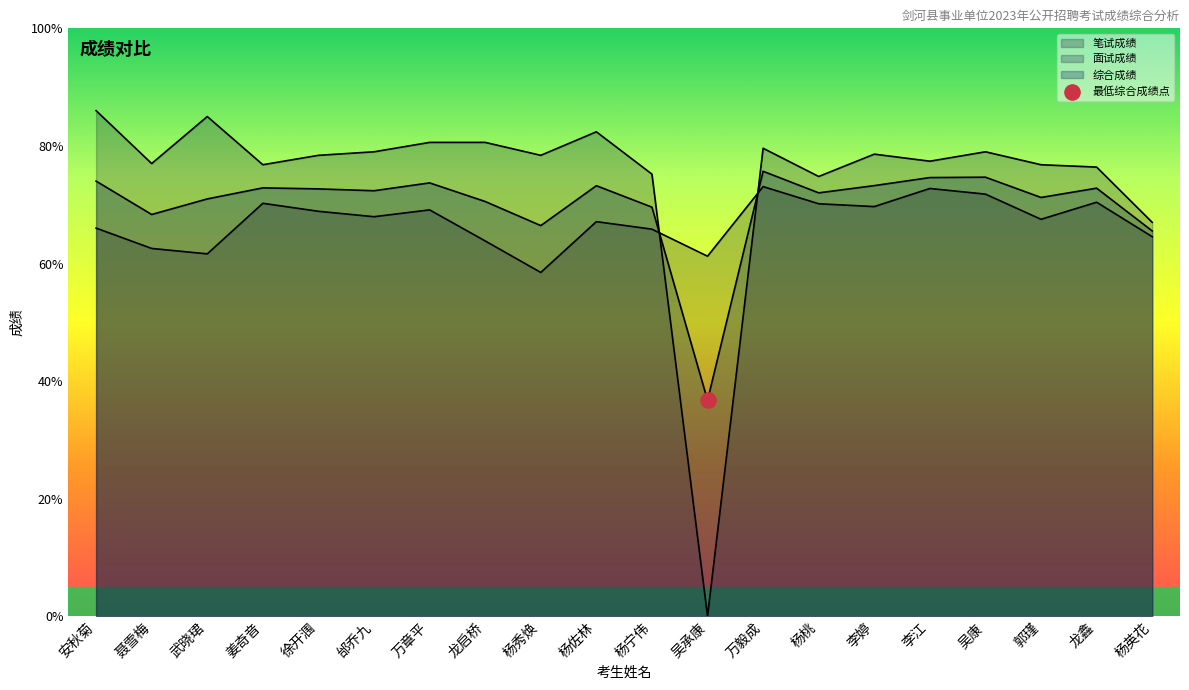

At how many categories does at least one series exceed 53?

20